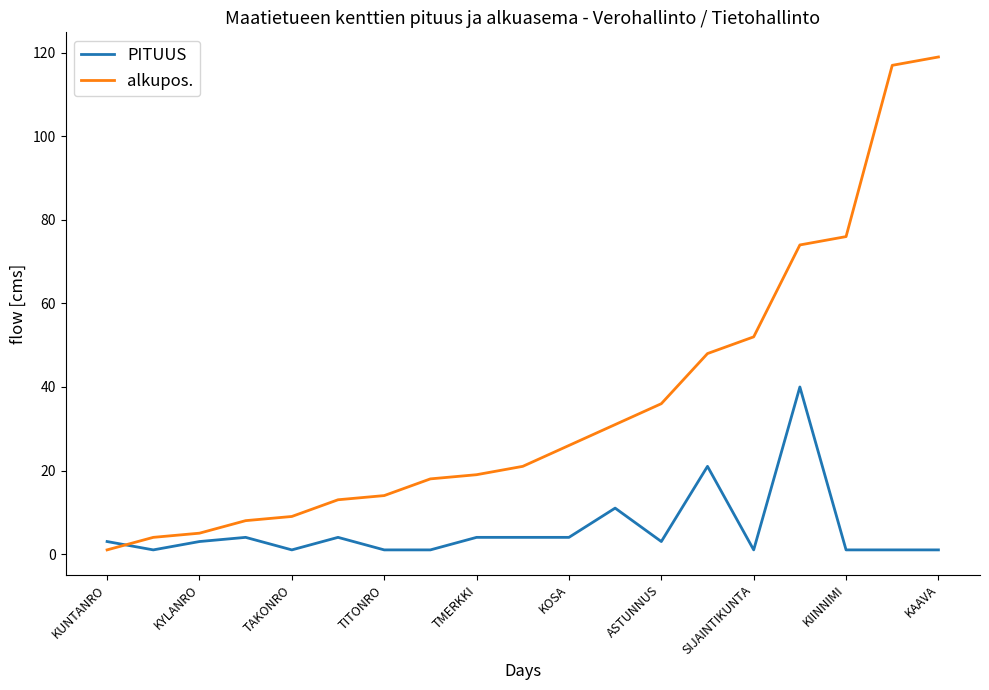

Which series has the largest total across all categories?

alkupos.